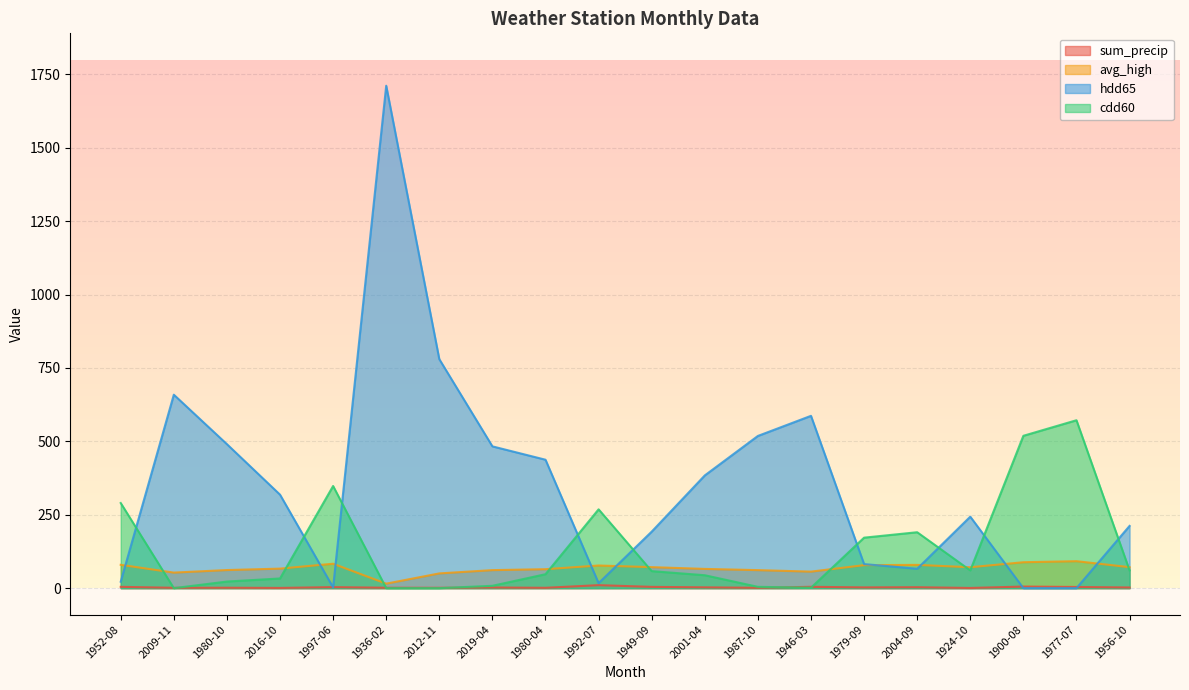

Reading left to right, list all the values displayed in this chart.

sum_precip: 4.5	1.2	1.4	0.8	3.5	1.4	1.3	2.2	1.2	10.2	4.4	2.8	1.1	4.6	2.5	3.2	0.6	5.5	4.0	2.3
avg_high: 79.5	53.0	61.6	66.5	83.2	15.3	50.2	61.4	64.6	77.2	71.6	65.6	61.4	56.3	78.4	79.3	71.3	88.3	91.9	71.5
hdd65: 22.0	659.0	490.5	318.5	2.5	1711.5	780.0	483.0	437.5	17.0	192.5	384.0	518.5	587.0	82.0	66.0	243.5	0.0	0.0	212.0
cdd60: 290.0	0.0	22.5	33.0	348.0	0.0	0.0	8.0	47.5	268.5	58.0	44.0	4.5	1.5	172.0	190.5	60.5	519.0	572.0	60.5